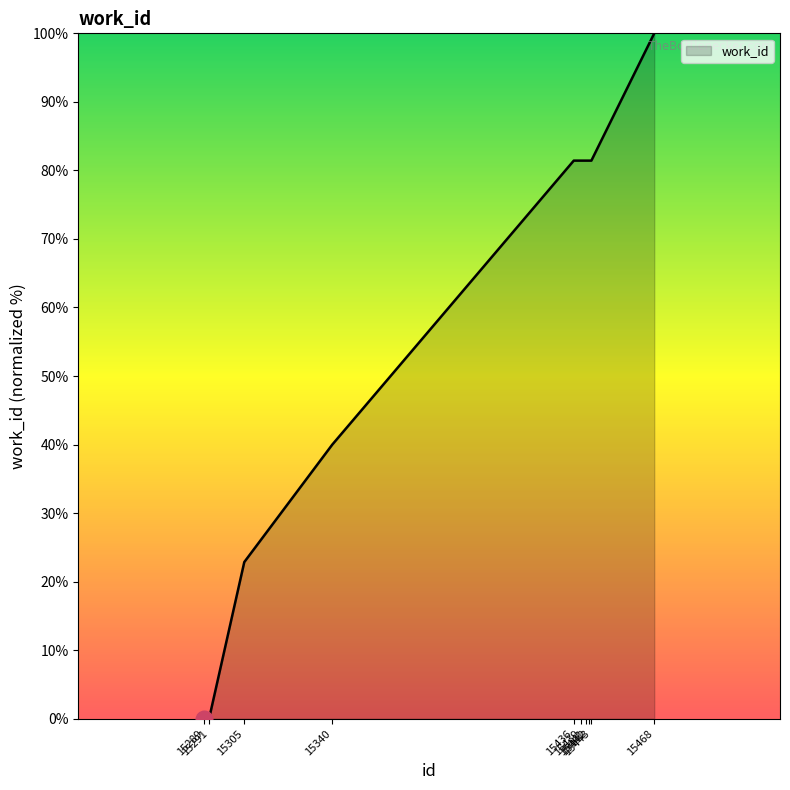

What is the difference between the maximum and minimum values?

100.0